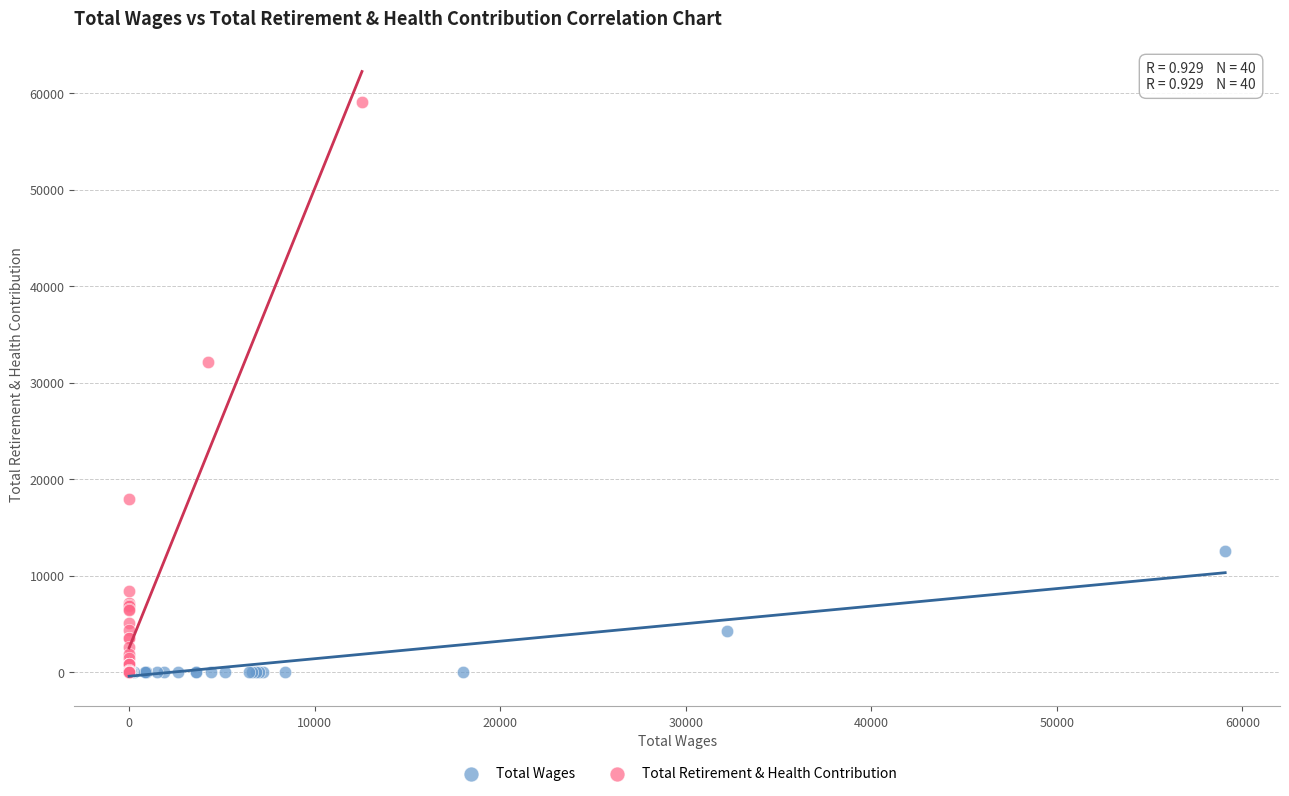

What are all the series names shown in the legend?

Total Wages, Total Retirement & Health Contribution